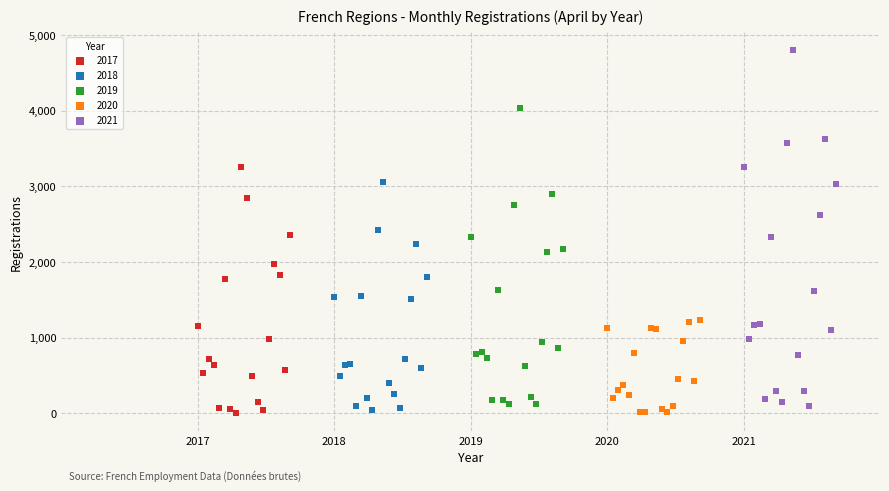

Which series has the widest spread of Y values?

2021